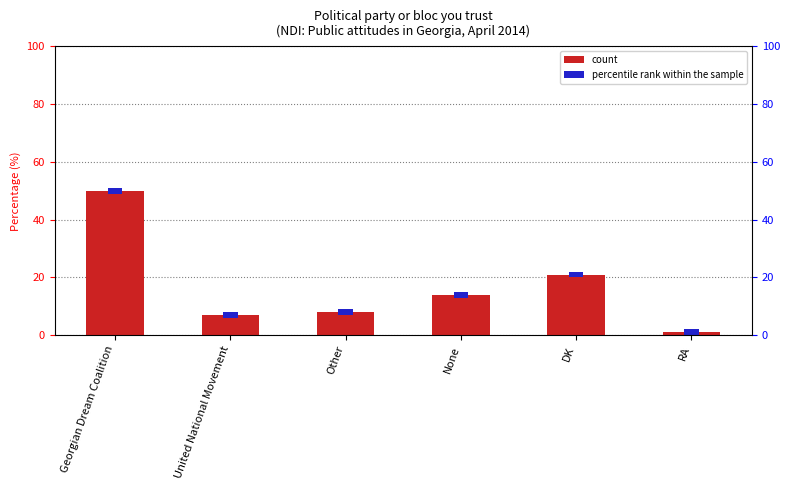

Reading right to left, list all the values displayed in this chart.

RA=1	DK=21	None=14	Other=8	United National Movement=7	Georgian Dream Coalition=50